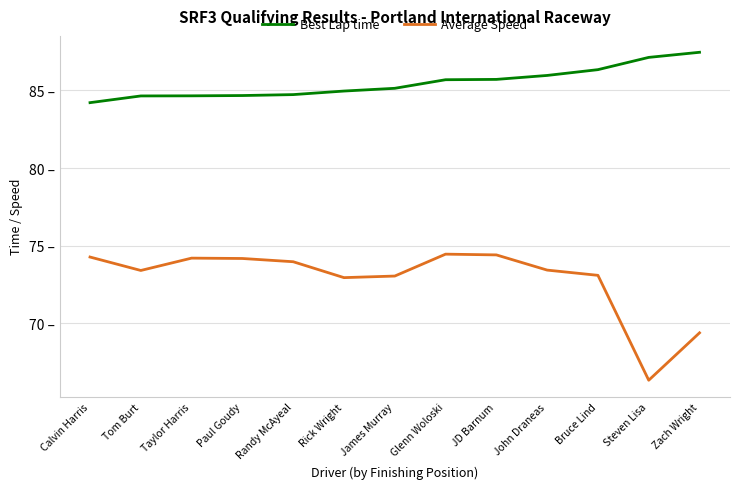

Between James Murray and Bruce Lind, which is larger?

Bruce Lind